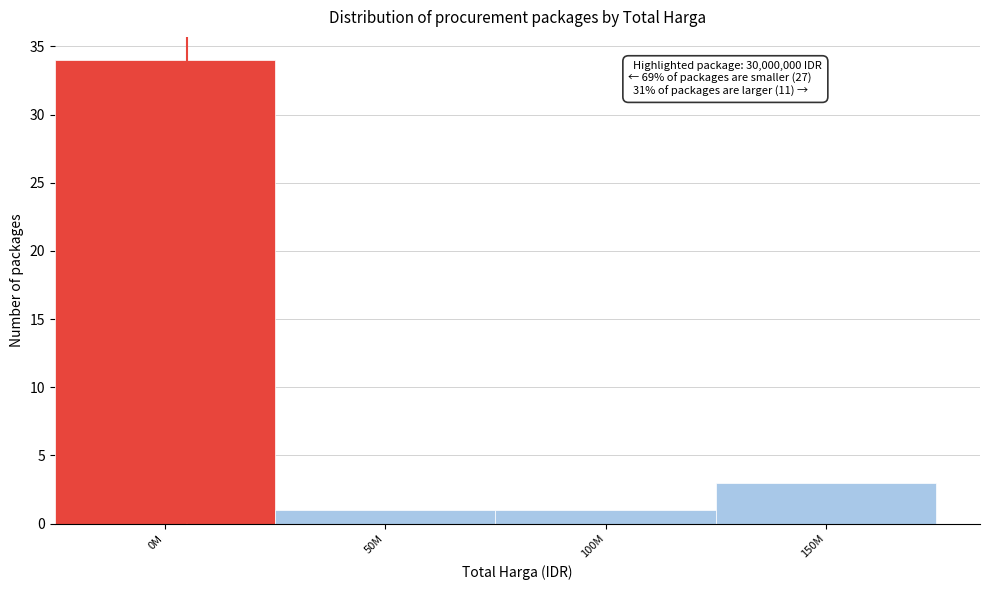

Reading left to right, transcribe all the data shown in this chart.

34	1	1	3